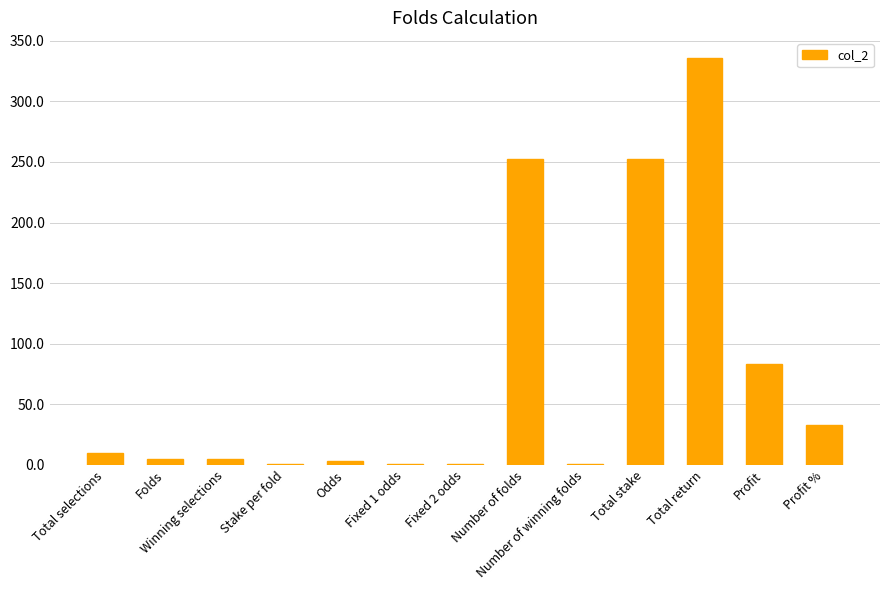

What is the sum of all values?

983.4